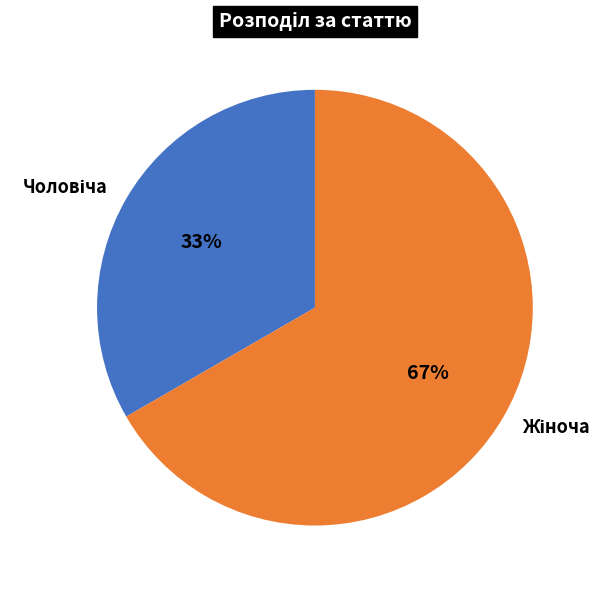

Is there a majority slice in this chart?

Yes